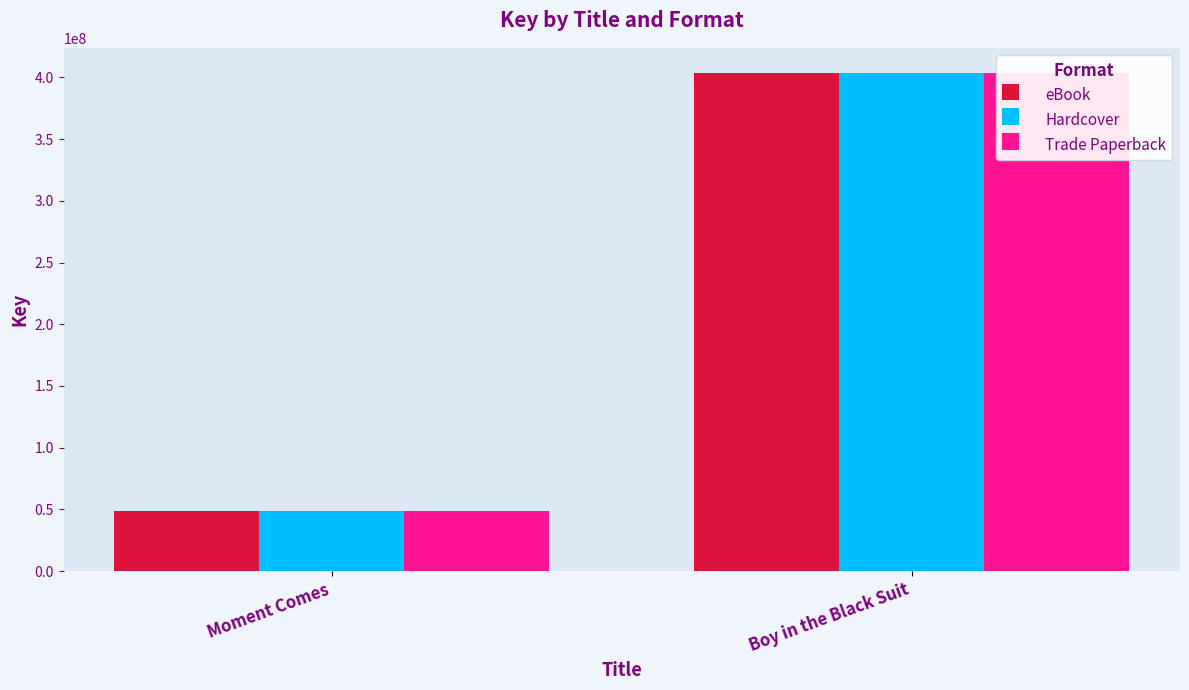

Is it true that Hardcover equals 403687606 at Boy in the Black Suit?

True